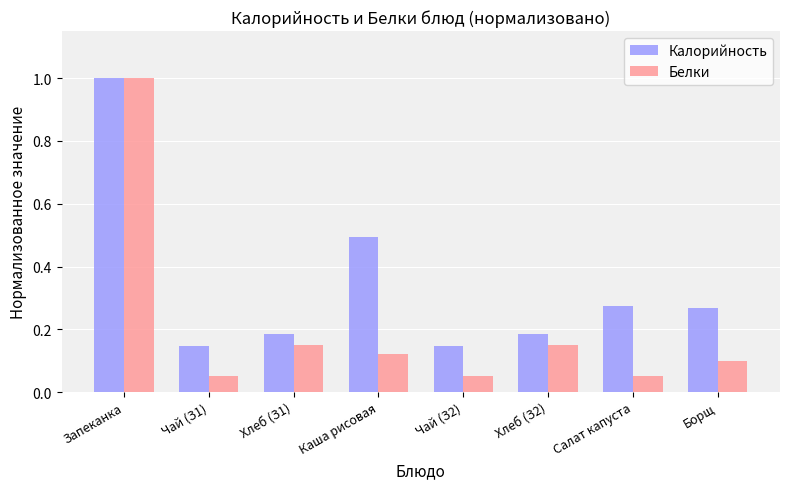

The Белки series shows 0.0 at Борщ. True or false?

False